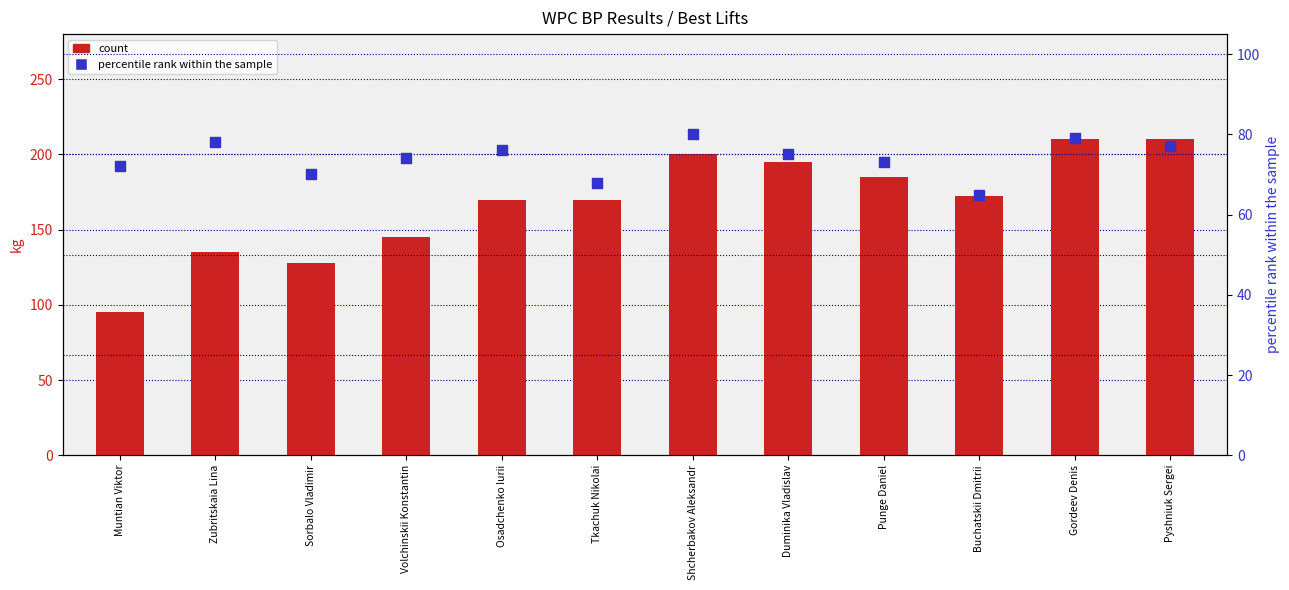

Which series reaches the maximum Y coordinate?

count